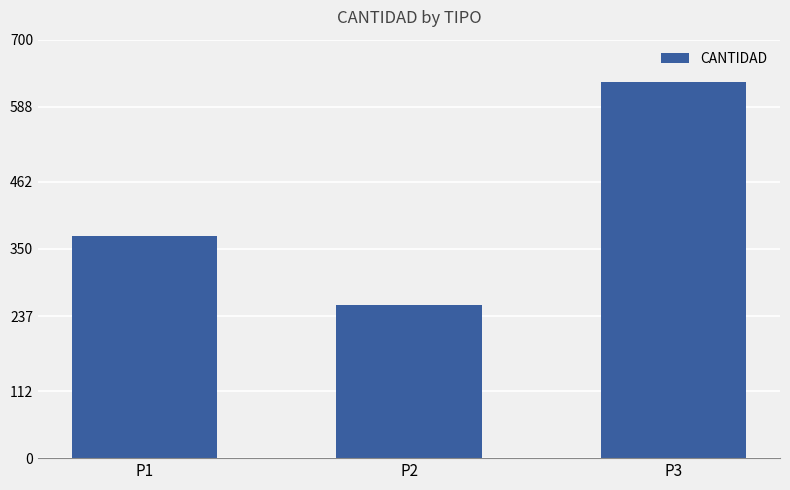

How many bars are there in total?

3